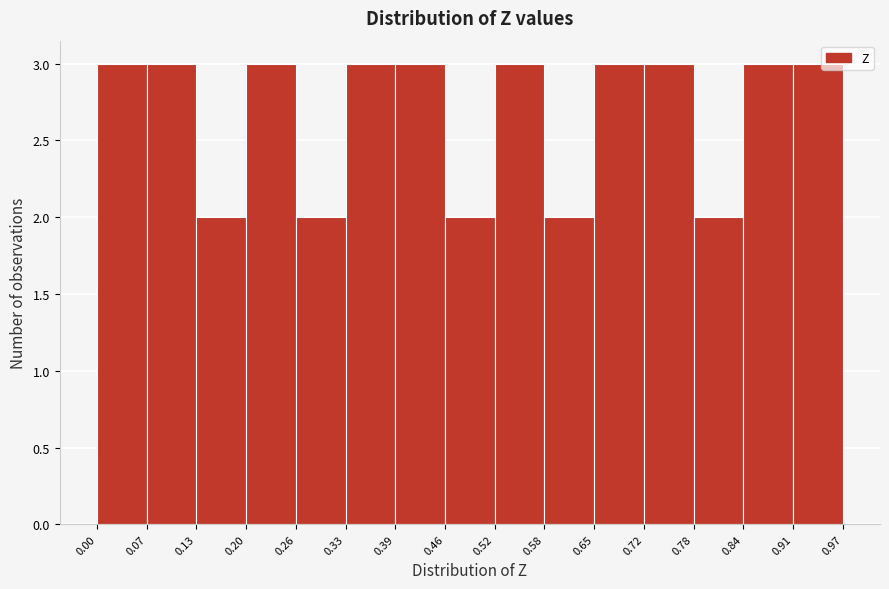

Reading left to right, list every bar in this chart as the range it spans on the x-axis followed by its height. The values are not printed on the chart, so give them approximately, as read against the axis.

0.00 to 0.07: 3
0.07 to 0.13: 3
0.13 to 0.20: 2
0.20 to 0.26: 3
0.26 to 0.33: 2
0.33 to 0.39: 3
0.39 to 0.46: 3
0.46 to 0.52: 2
0.52 to 0.58: 3
0.58 to 0.65: 2
0.65 to 0.72: 3
0.72 to 0.78: 3
0.78 to 0.84: 2
0.84 to 0.91: 3
0.91 to 0.97: 3